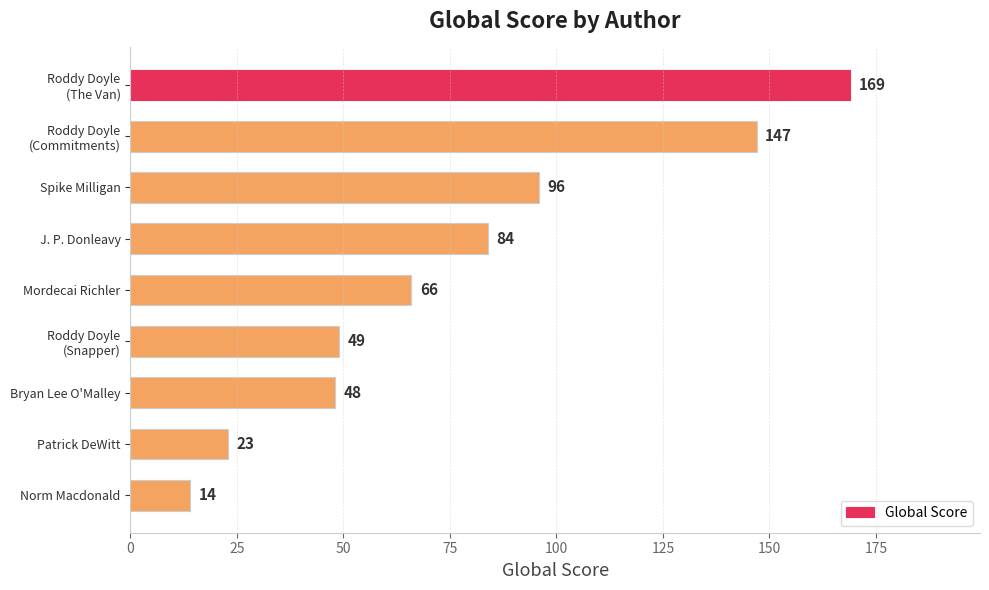

How many bars are there in total?

9